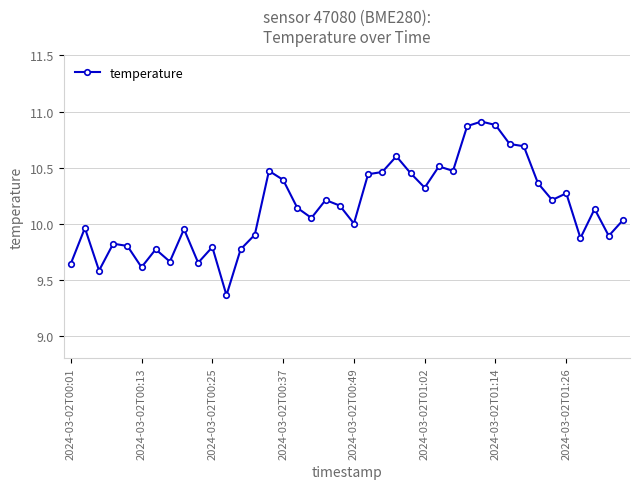

What is the sum of all values?

405.8